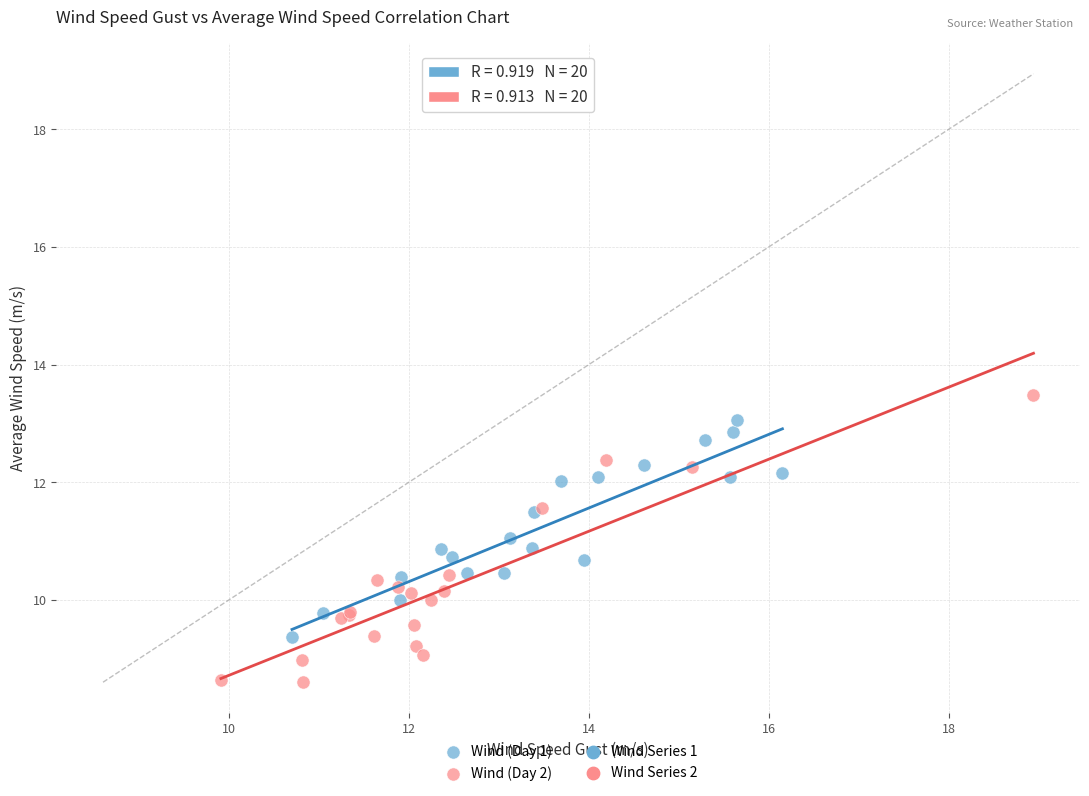

Which series has the widest spread of Y values?

Wind (Day 2)